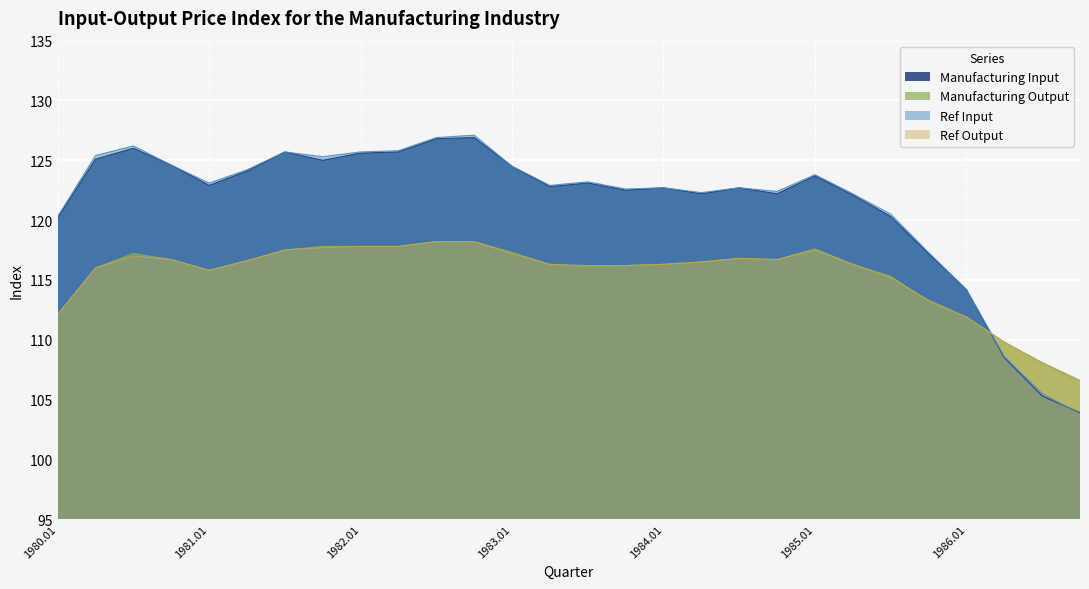

Where is the first local minimum for Manufacturing Input?

1981.01